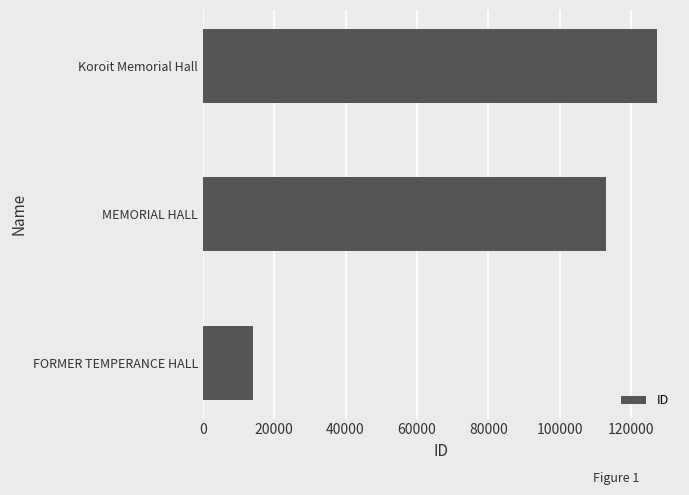

Rank the categories by value from lowest to highest.

FORMER TEMPERANCE HALL, MEMORIAL HALL, Koroit Memorial Hall